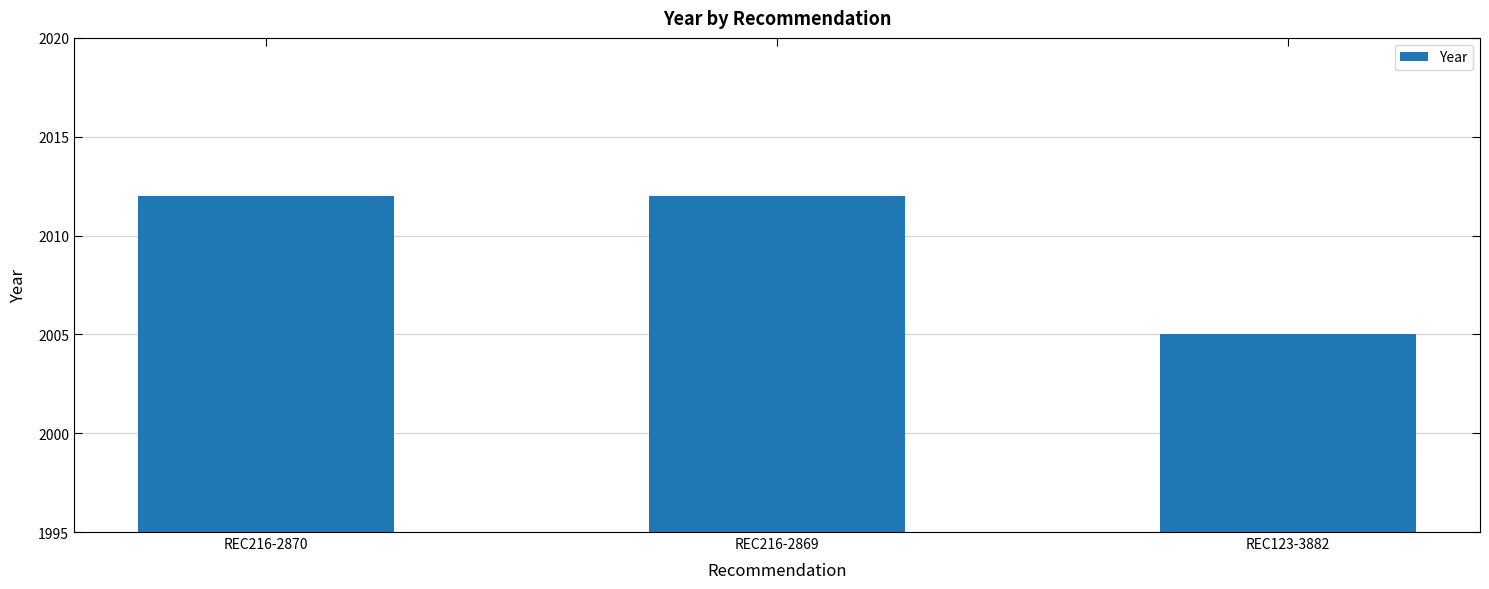

True or false: the data shows 2005 at REC123-3882.

True